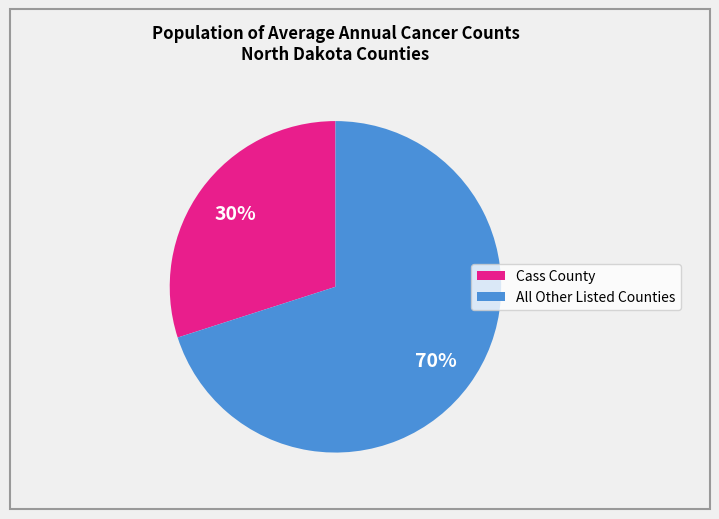

Does any single category account for the majority?

Yes